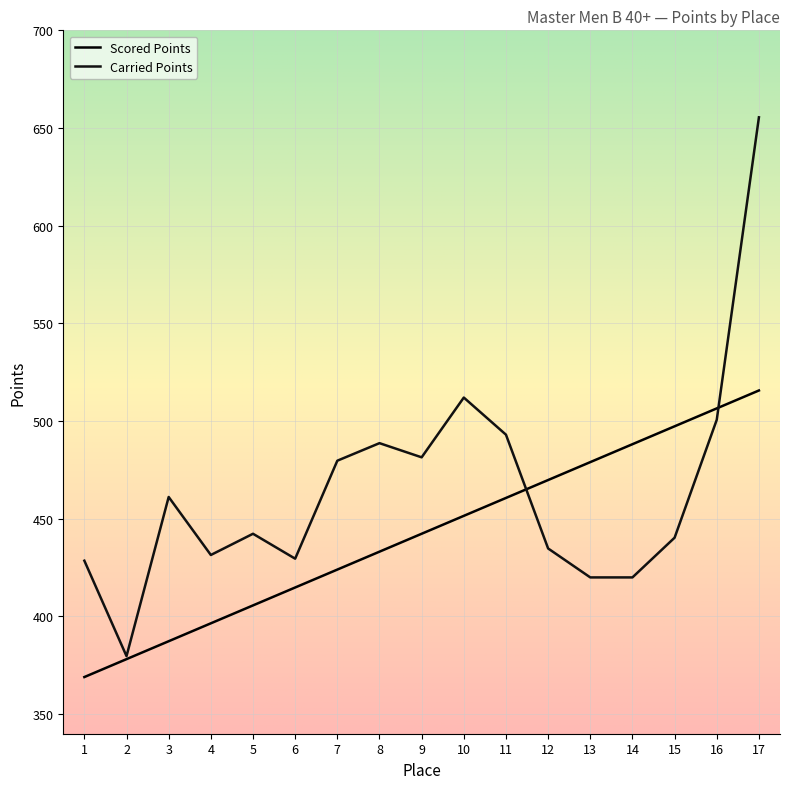

At which category does Carried Points reach its first local peak?

3